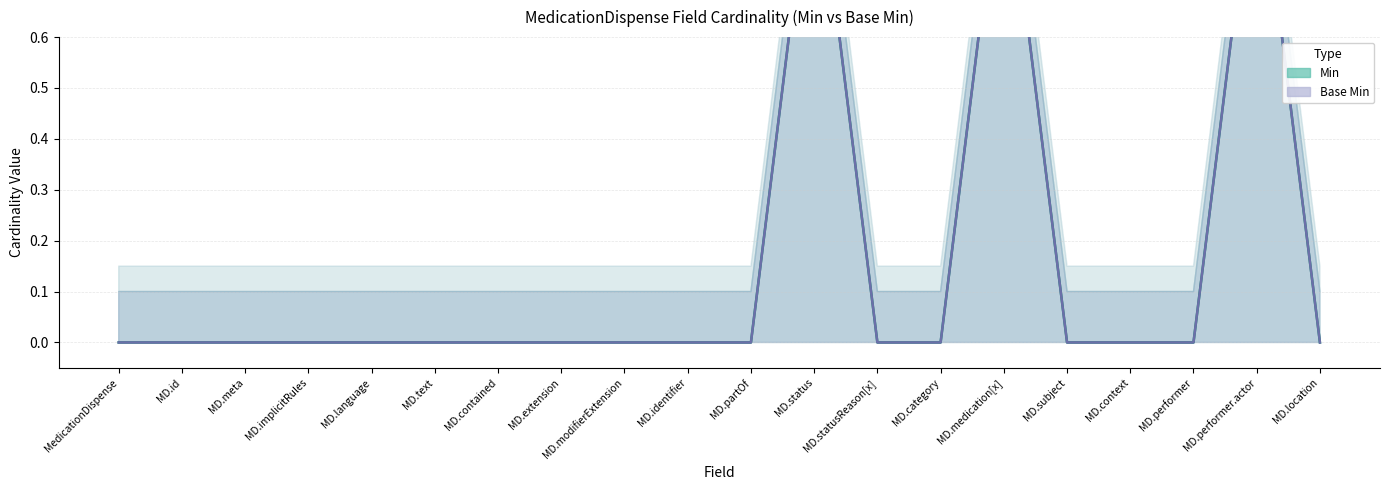

What is the difference between the Min values at MD.statusReason[x] and MD.medication[x]?

1